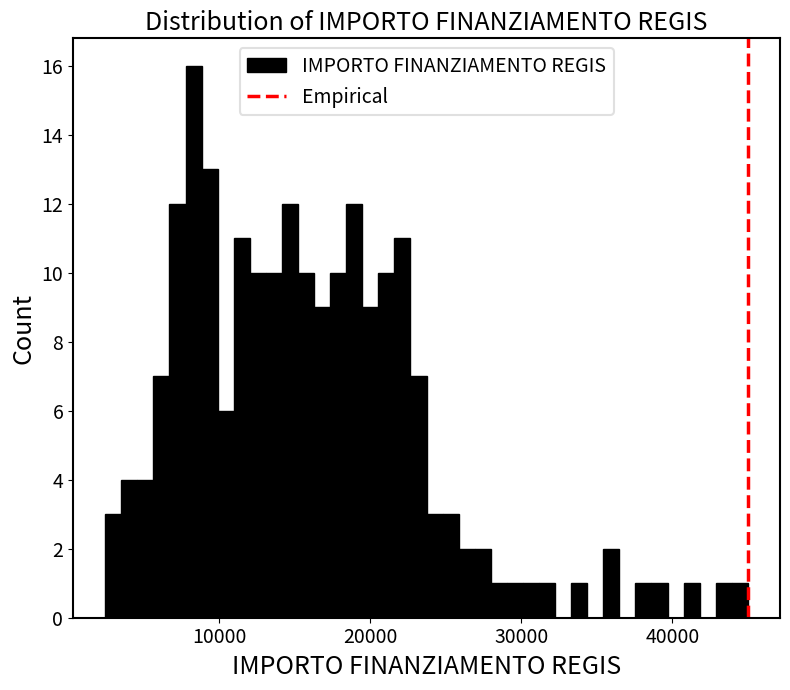

Read against the x-axis, roughly where is the centre of the tallest bar?

8000